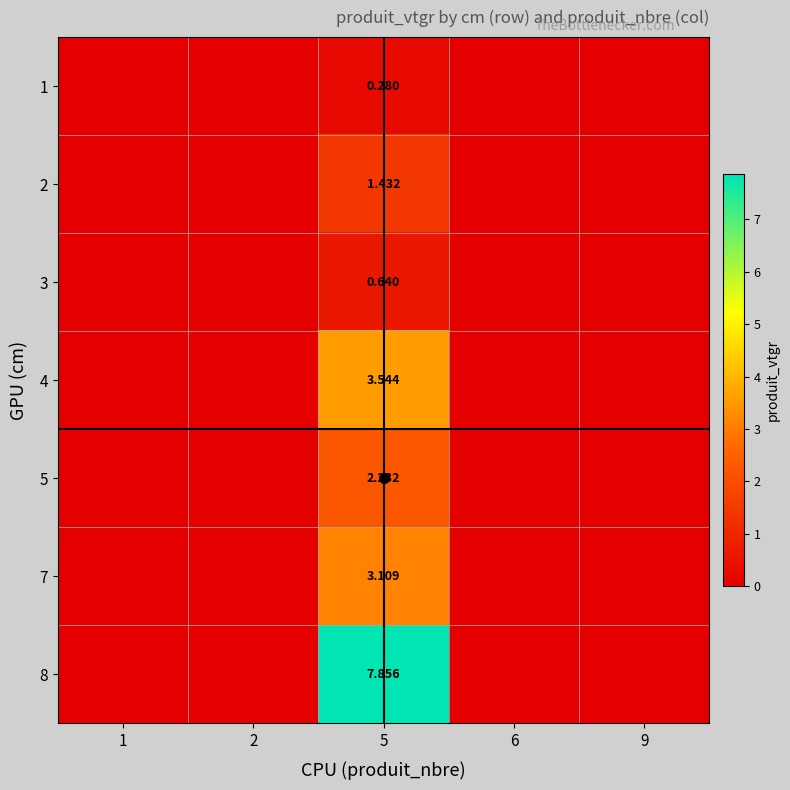

At which category is the sum across all series the highest?

5